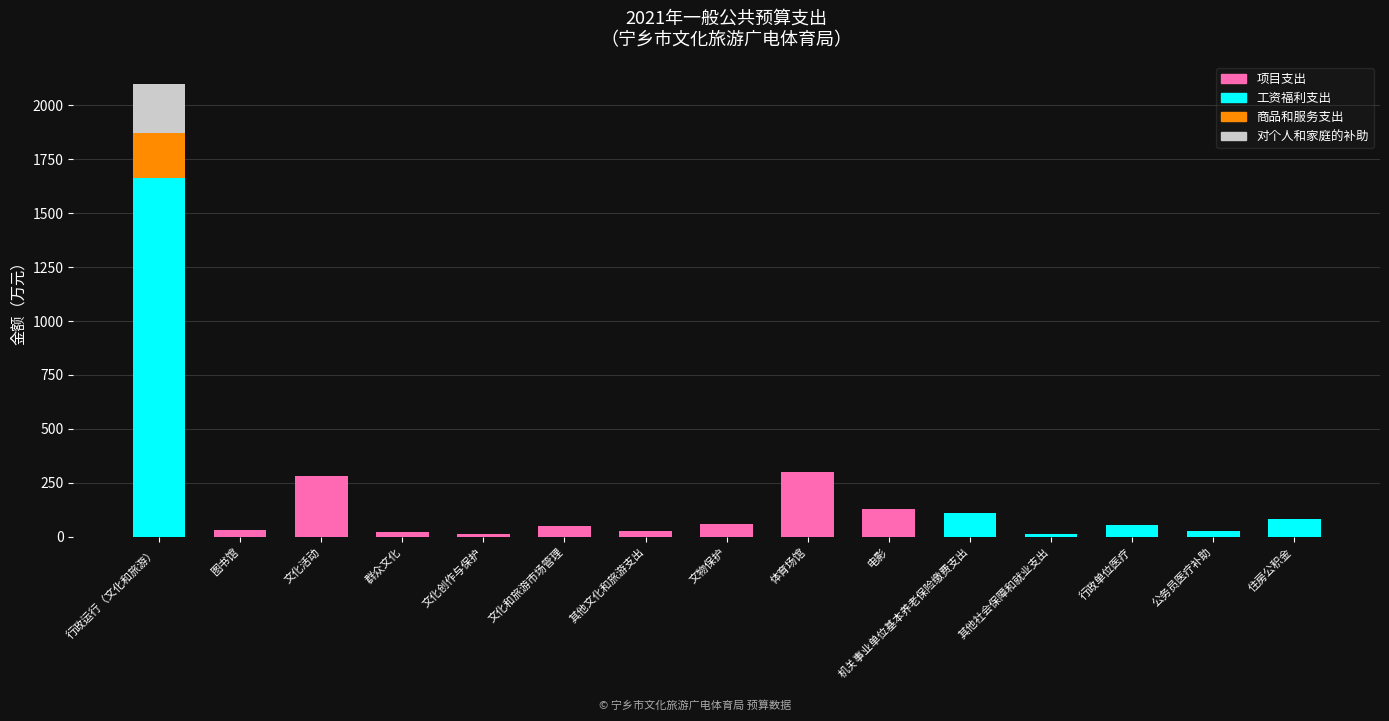

What is the highest value of the 项目支出 series?

300.0